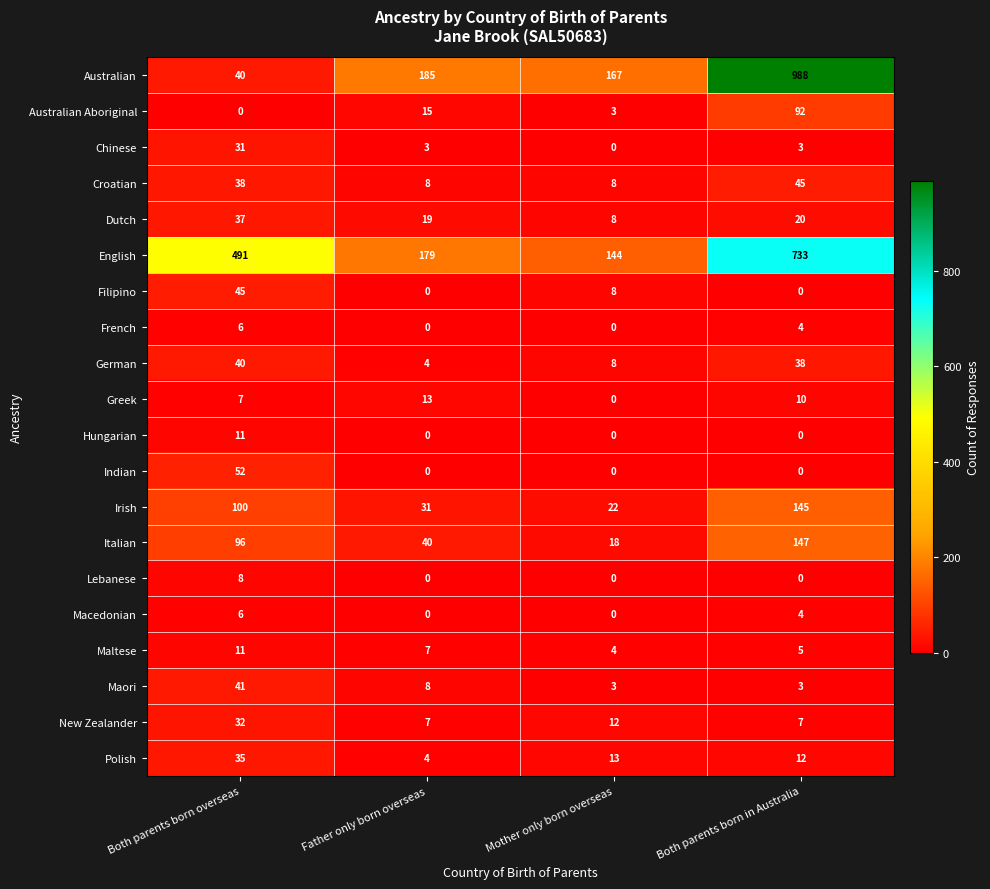

The Australian series shows 167 at Mother only born overseas. True or false?

True